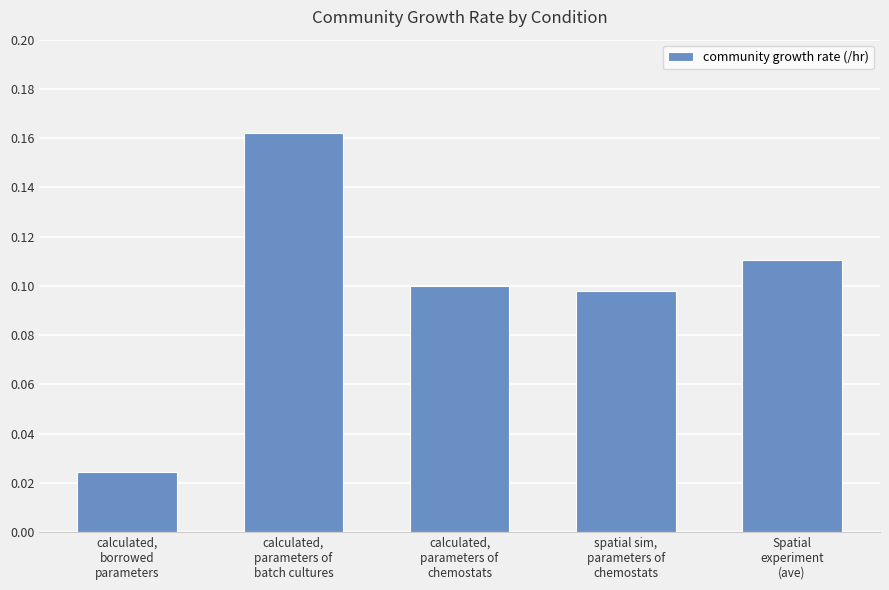

Count the values in the range 0 to 1.

5